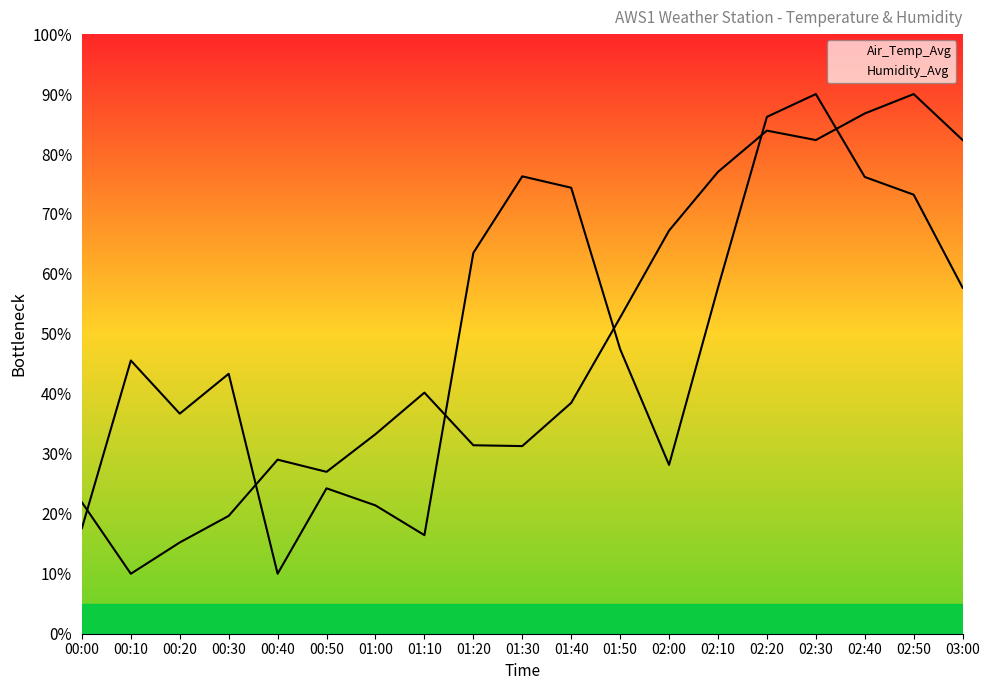

In Air_Temp_Avg, how many points are lower than both neighbors (excluding endpoints)?

4